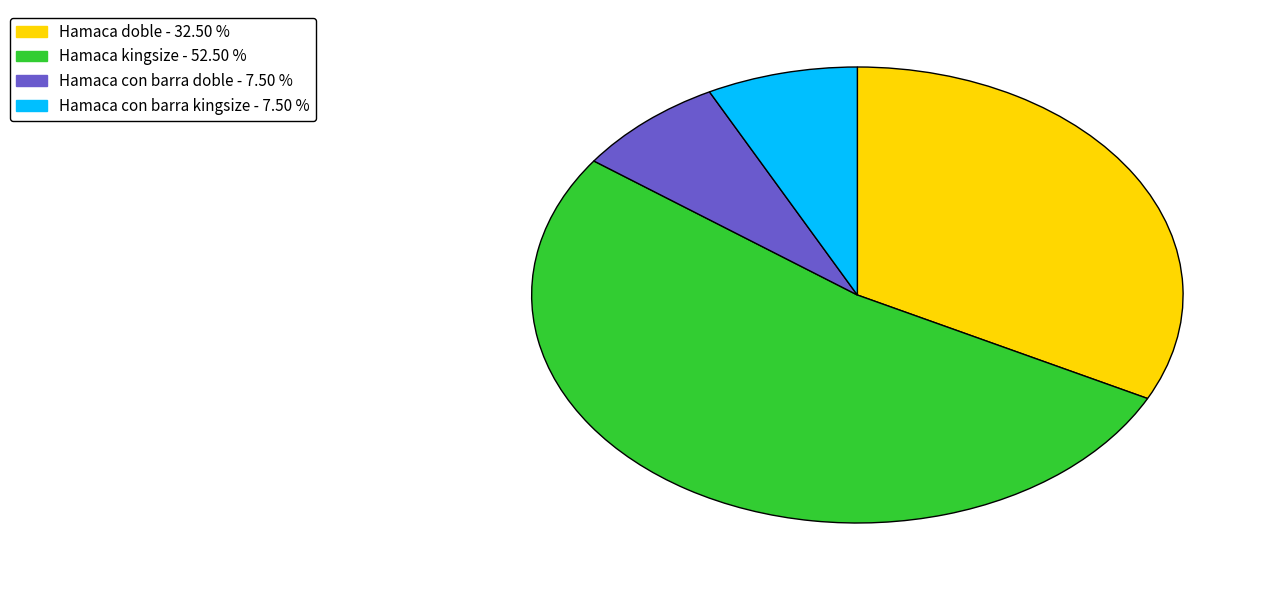

Is there a majority slice in this chart?

Yes